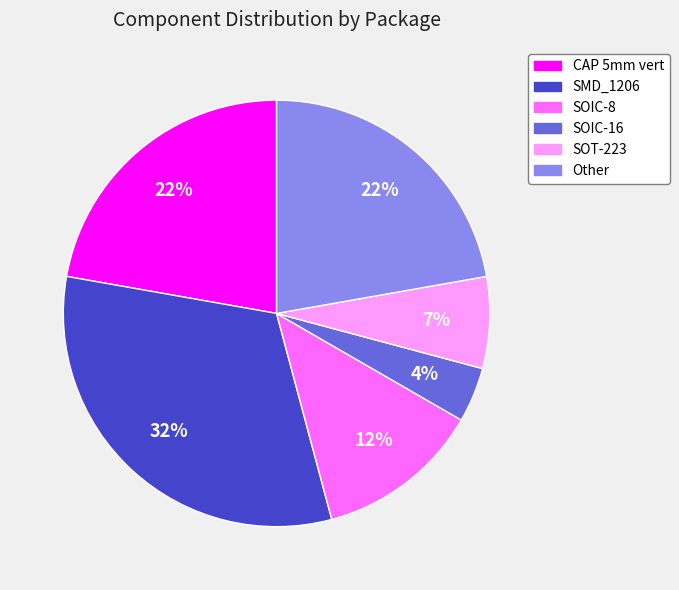

Do SOT-223 and SOIC-16 together represent more than half of the pie?

No